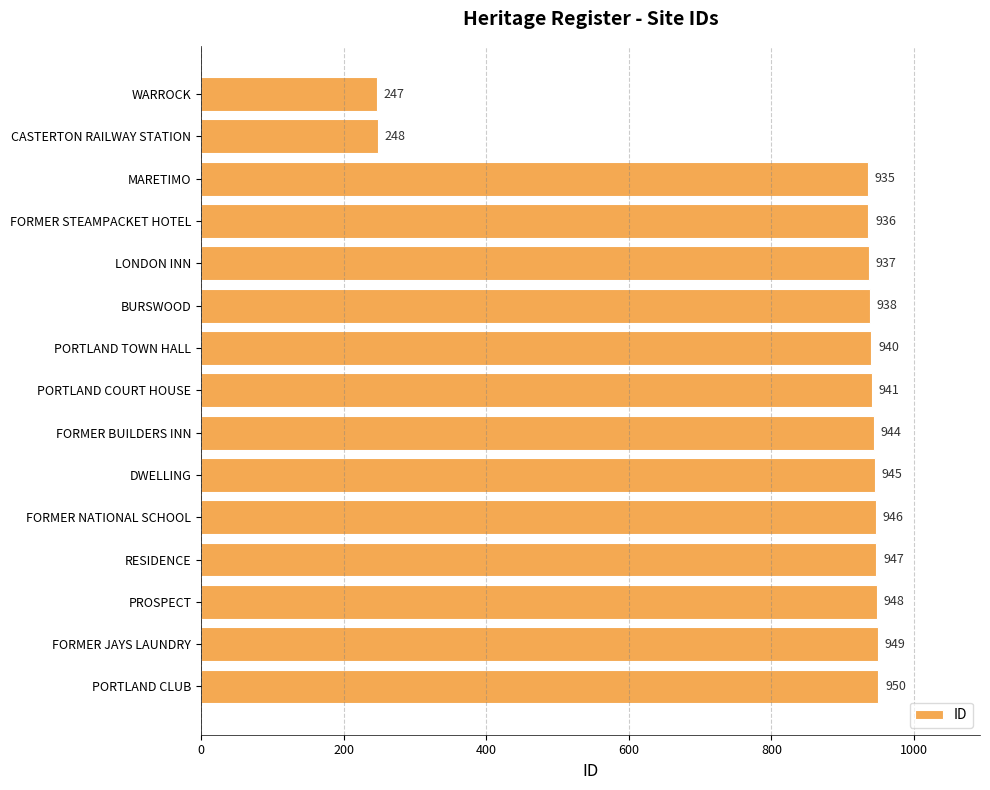

Rank the categories by value from lowest to highest.

WARROCK, CASTERTON RAILWAY STATION, MARETIMO, FORMER STEAMPACKET HOTEL, LONDON INN, BURSWOOD, PORTLAND TOWN HALL, PORTLAND COURT HOUSE, FORMER BUILDERS INN, DWELLING, FORMER NATIONAL SCHOOL, RESIDENCE, PROSPECT, FORMER JAYS LAUNDRY, PORTLAND CLUB